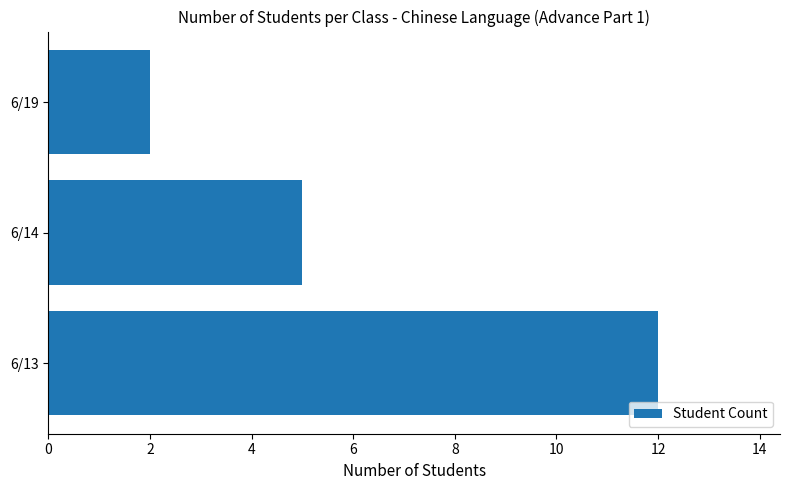

Reading top to bottom, list all the values displayed in this chart.

2	5	12